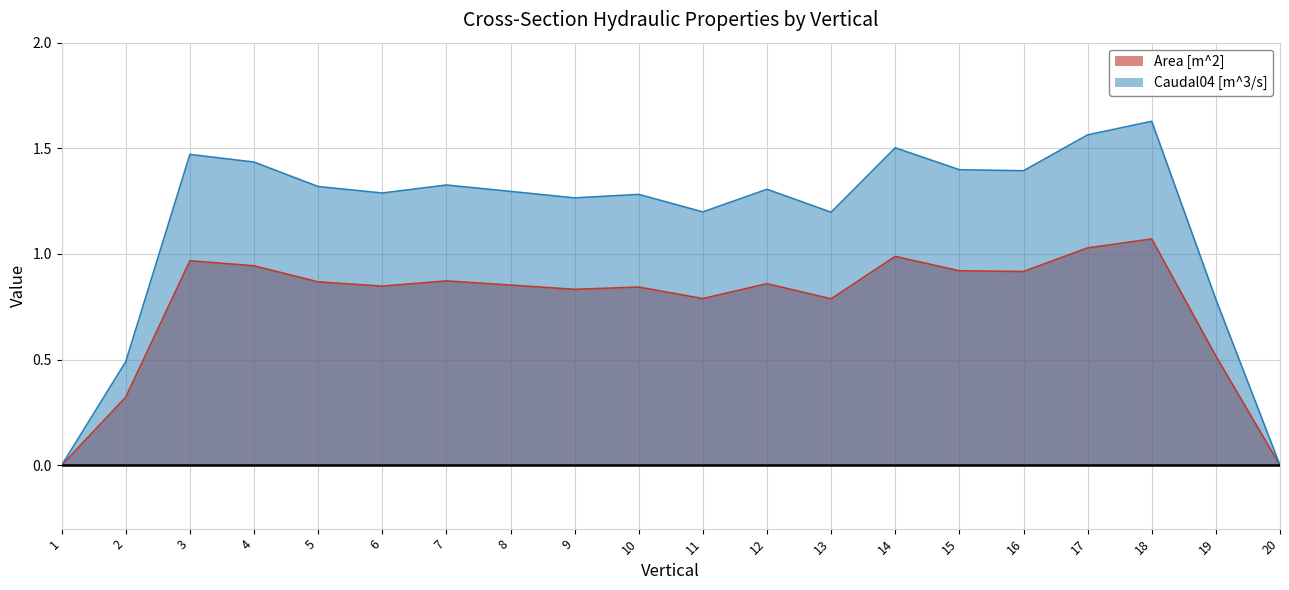

What is the spread (max minus min) of values at 4?

0.5